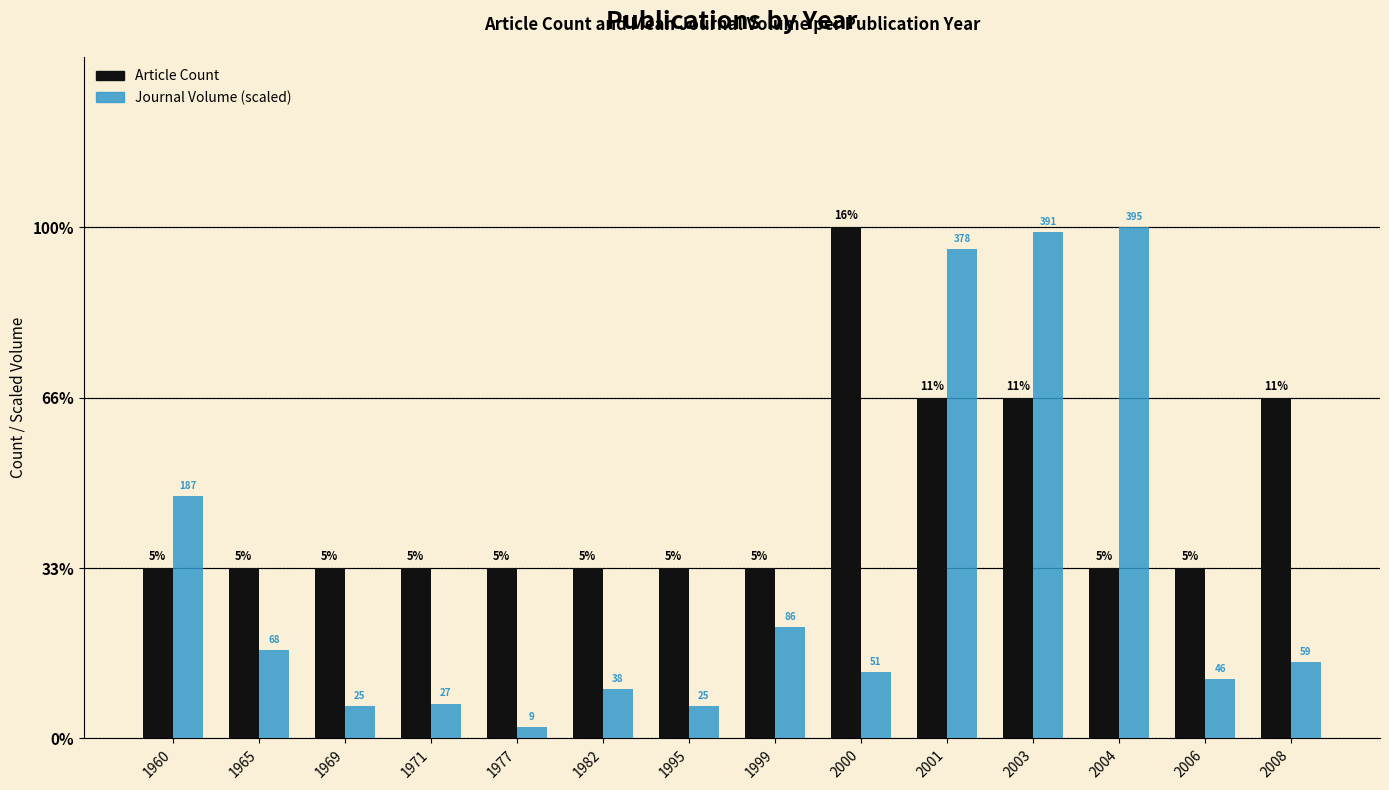

What is the value of the Article Count bar at the 5th from the left?

1.0